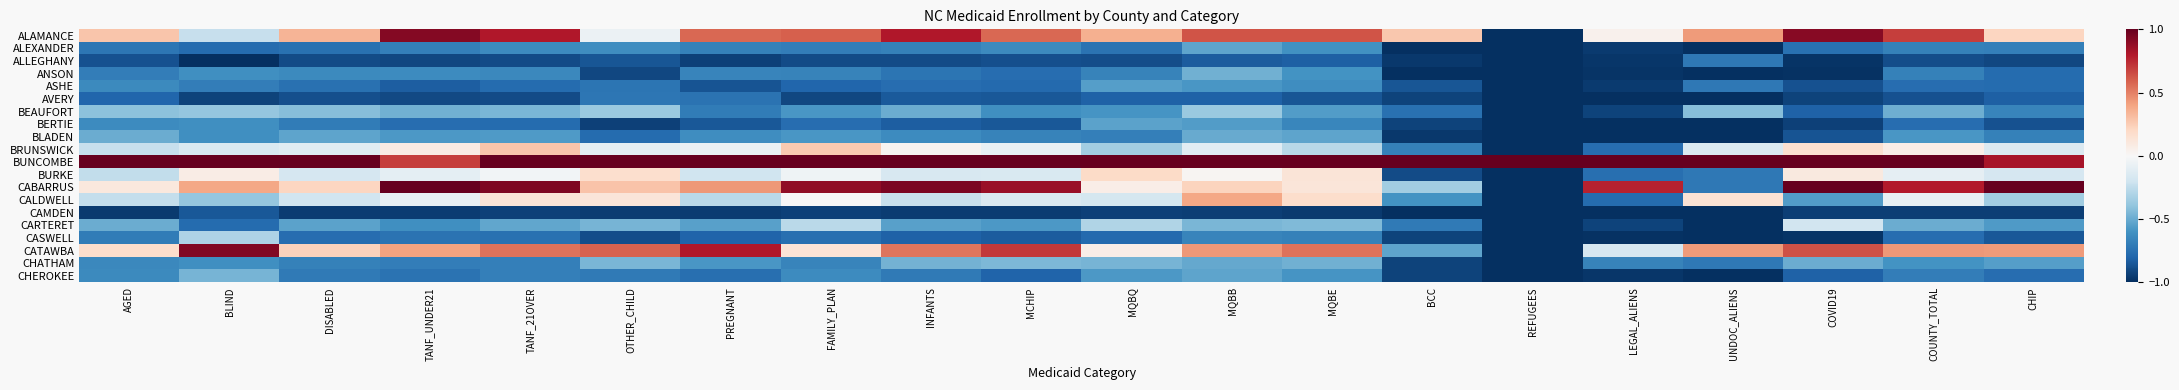

At how many categories does at least one series exceed 0?

20